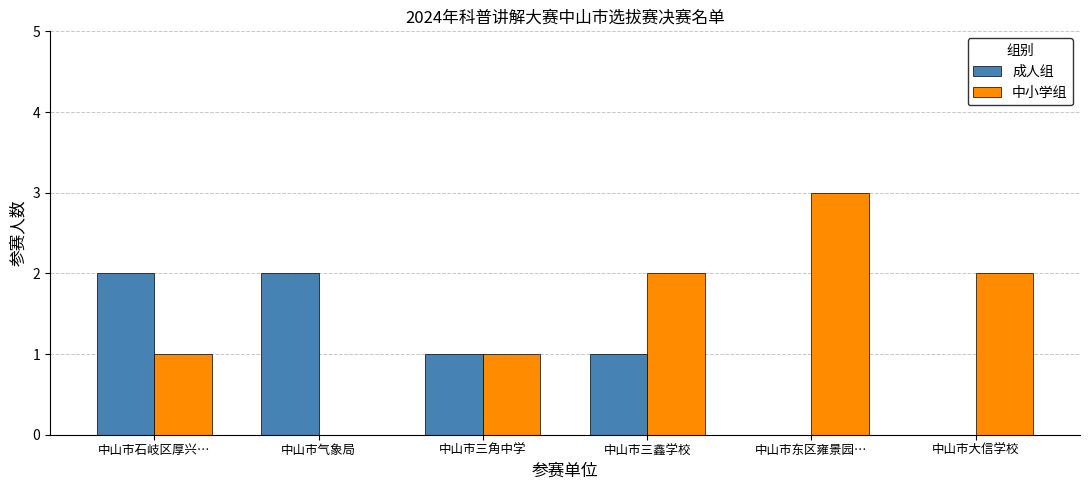

Reading left to right, transcribe all the data shown in this chart.

成人组: 中山市石岐区厚兴…=2	中山市气象局=2	中山市三角中学=1	中山市三鑫学校=1	中山市东区雍景园…=0	中山市大信学校=0
中小学组: 中山市石岐区厚兴…=1	中山市气象局=0	中山市三角中学=1	中山市三鑫学校=2	中山市东区雍景园…=3	中山市大信学校=2